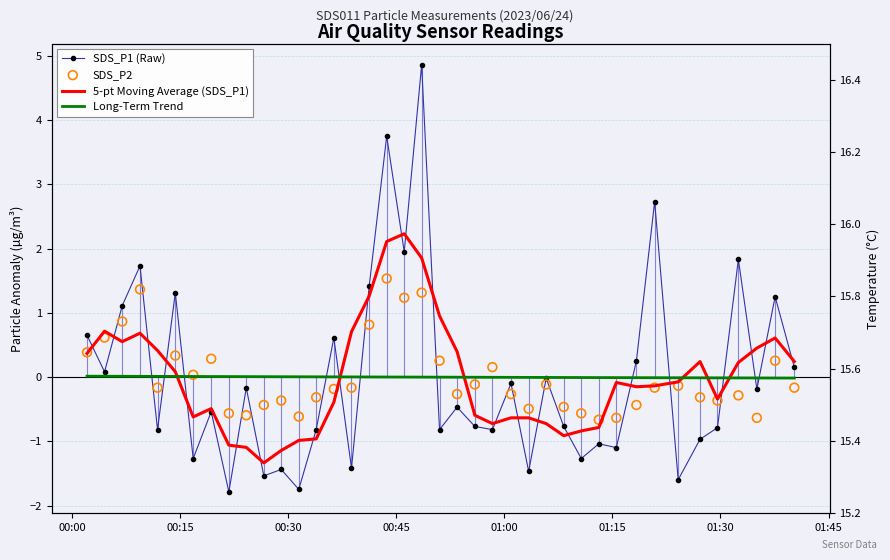

Which series has the widest spread of Y values?

SDS_P1 (Raw)